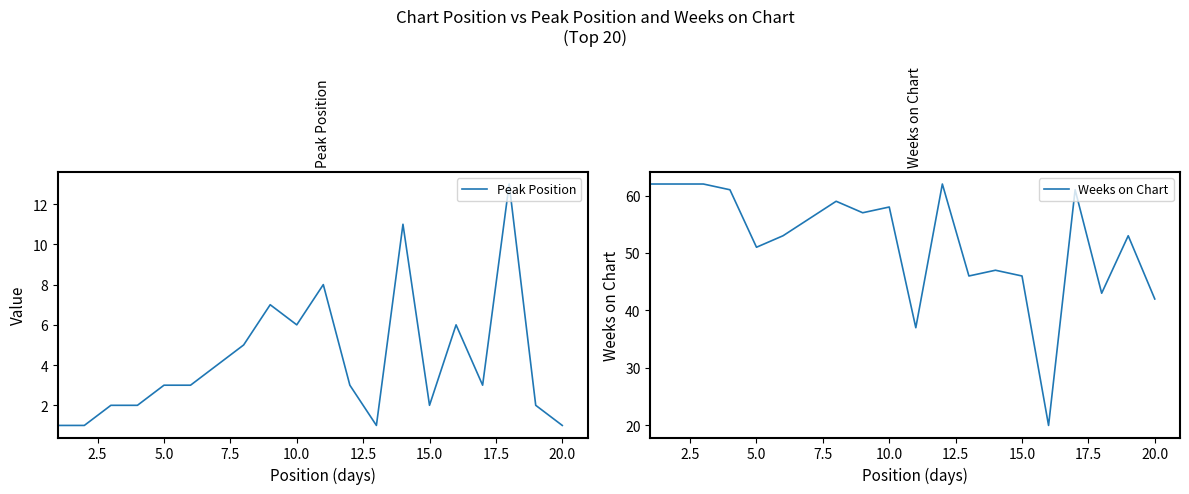

True or false: Weeks on Chart has more than 1 interior local peaks.

True